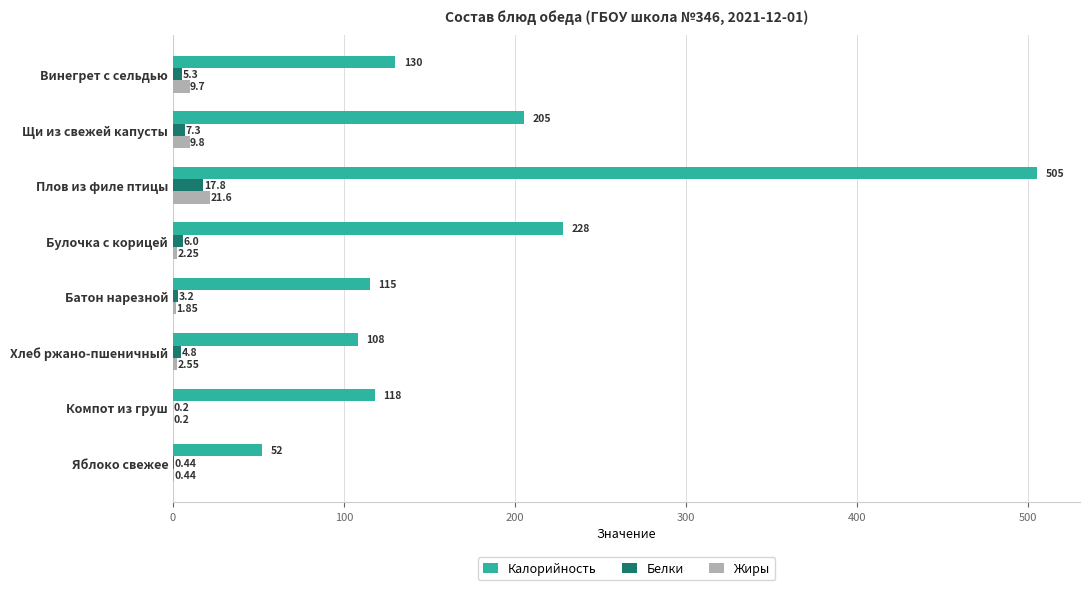

What is the sum of all Жиры values?

48.4